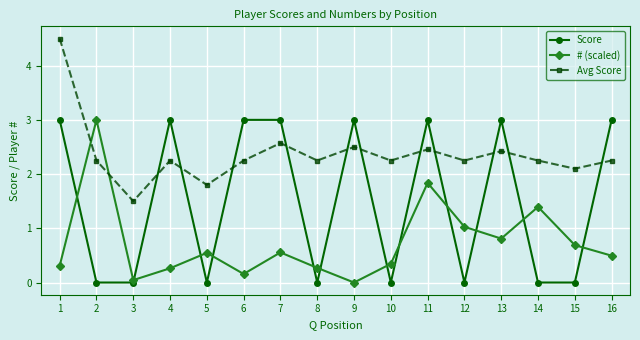

At 8, list the series in order from smallest to largest.

Score, # (scaled), Avg Score